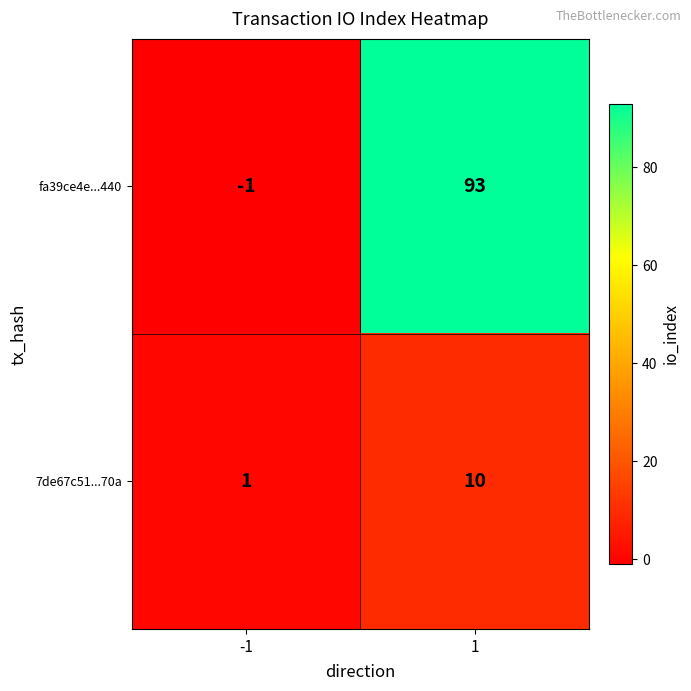

Reading left to right, list all the values displayed in this chart.

fa39ce4e...440: -1=-1	1=93
7de67c51...70a: -1=1	1=10